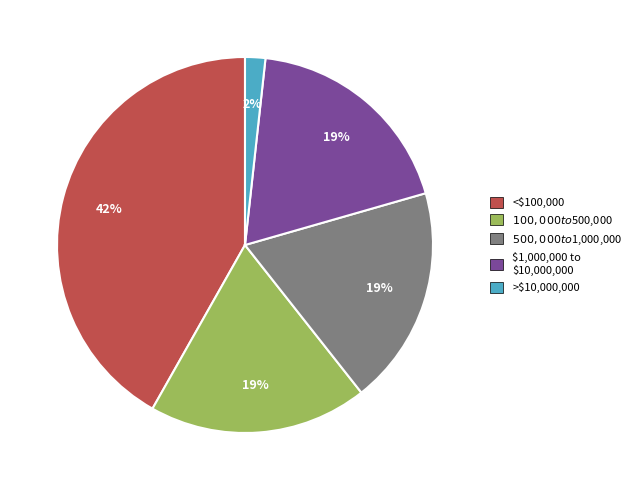

How many slices are in this pie chart?

5